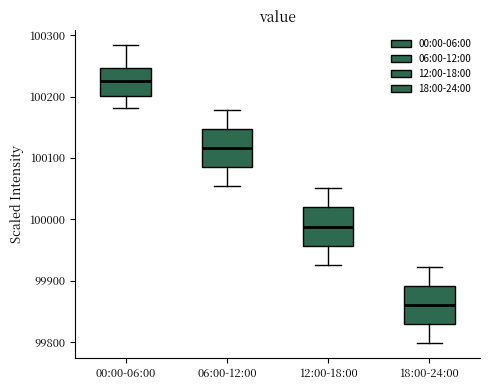

Reading left to right, transcribe this box plot: for each box, give where its median line is, the range the box spans, and where its two whiskers end, as read against the y-axis. The values are not printed on the chart, so give them approximately, as read against the axis.

00:00-06:00: median 100230, box 100200 to 100250, whiskers 100180 to 100280
06:00-12:00: median 100120, box 100080 to 100150, whiskers 100050 to 100180
12:00-18:00: median 99990, box 99960 to 100020, whiskers 99930 to 100050
18:00-24:00: median 99860, box 99830 to 99890, whiskers 99800 to 99920